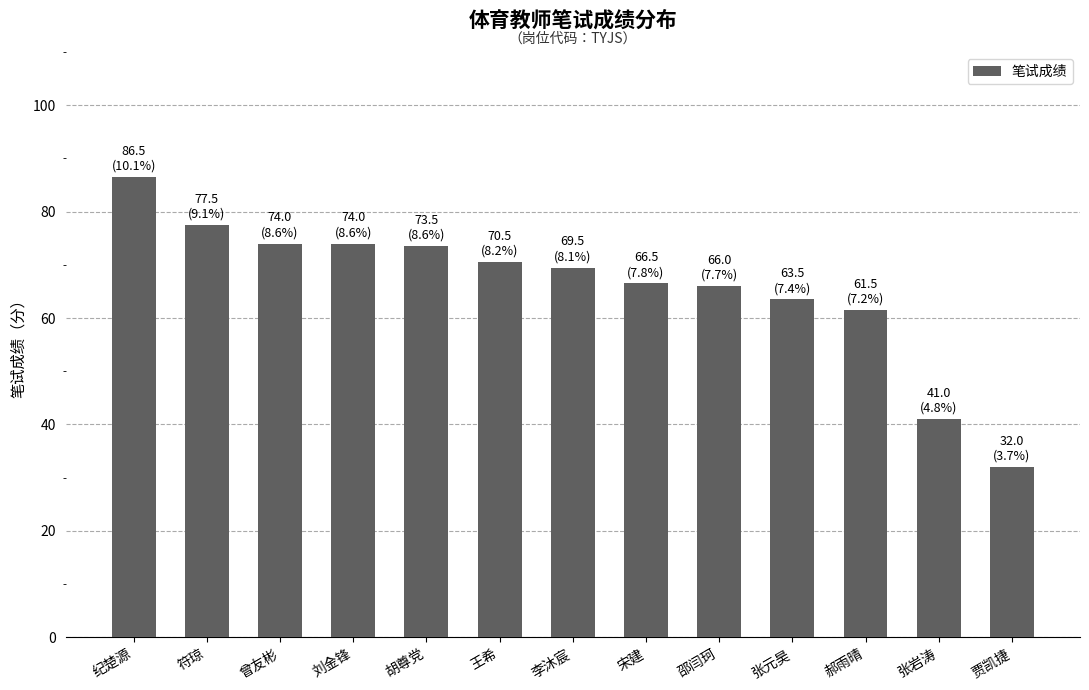

What is the change in value from 曾友彬 to 王希?

-3.5